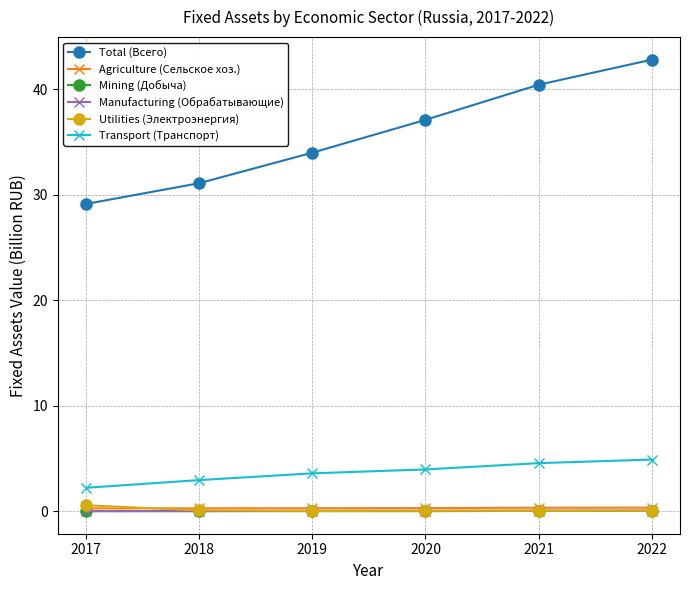

True or false: Mining (Добыча) and Transport (Транспорт) cross at least once.

False